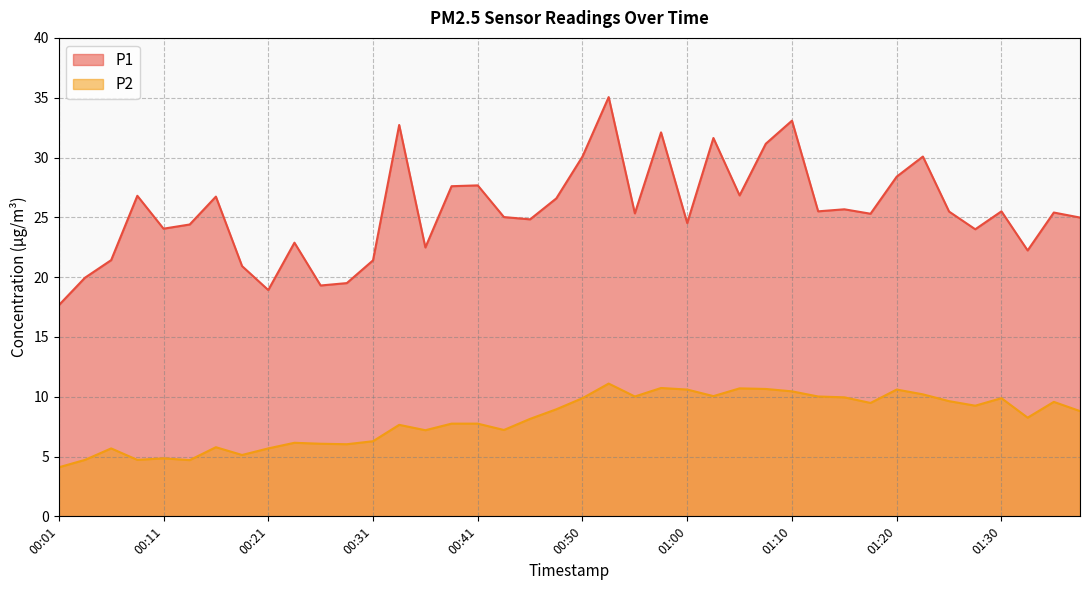

At how many categories does at least one series exceed 32?

4